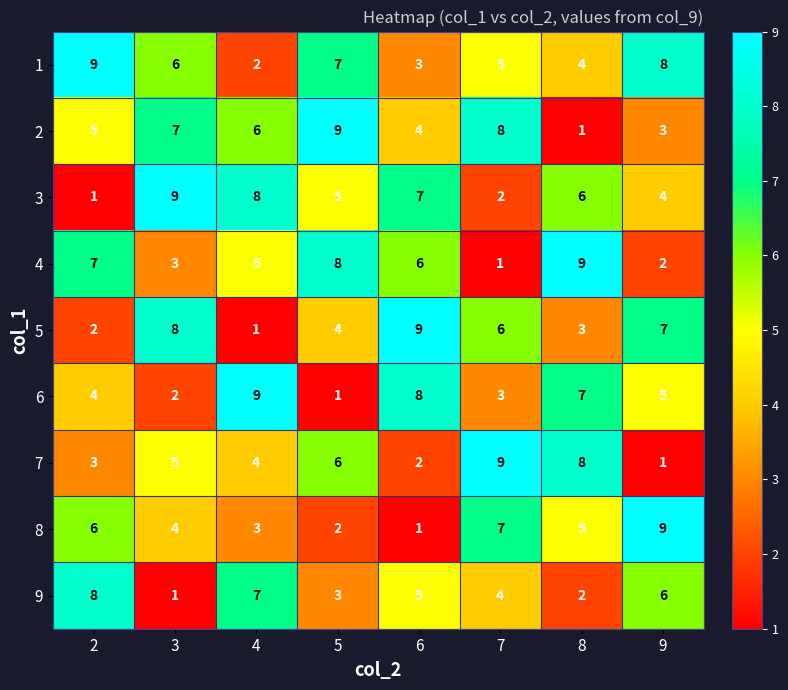

How many values in the 3 series are below 6?

4